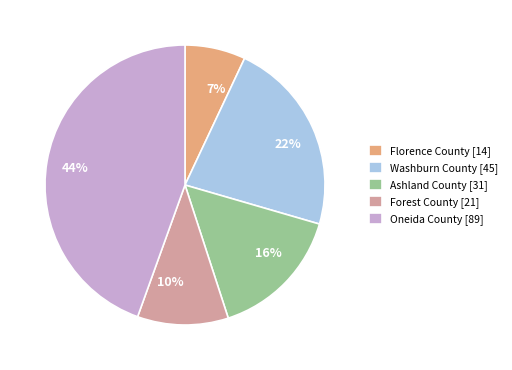

To the nearest percent, what percentage of the pie is Ashland County [31]?

16%